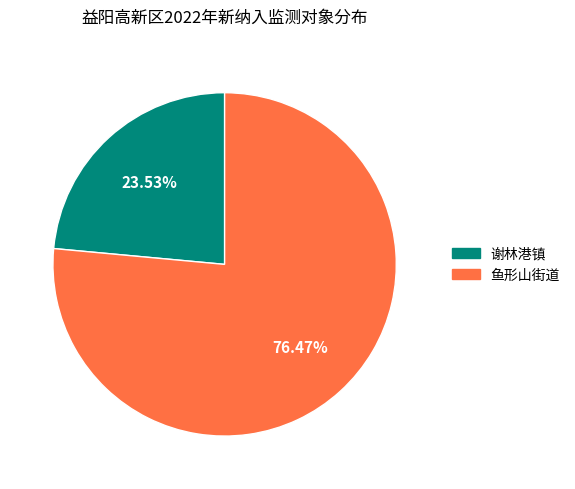

Count the number of slices in the pie.

2